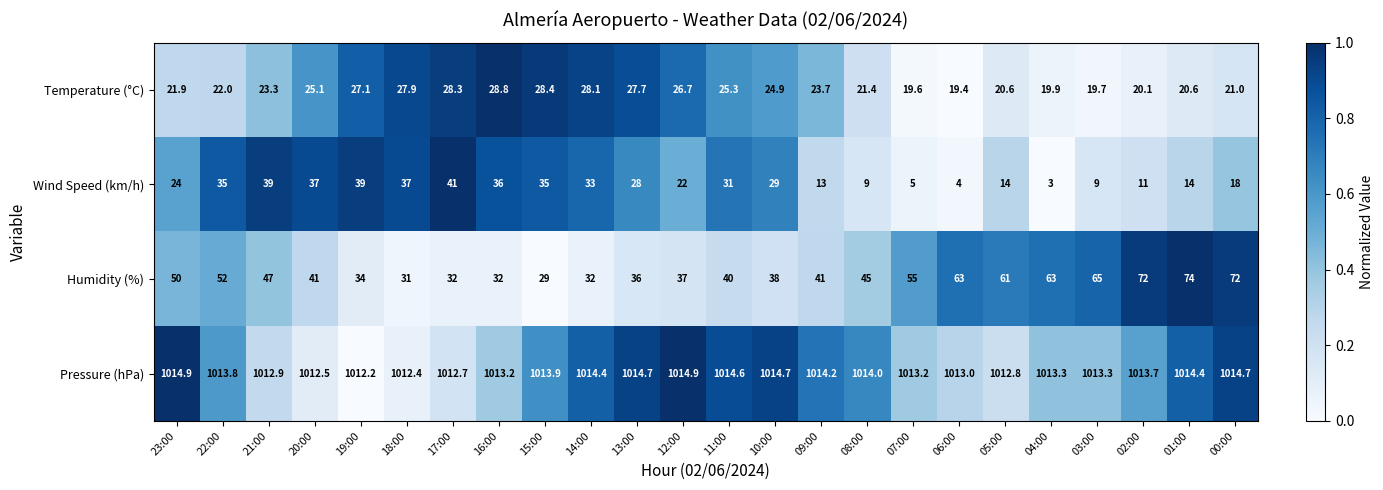

What is the difference between the maximum and minimum values in the Humidity (%) series?

45.0